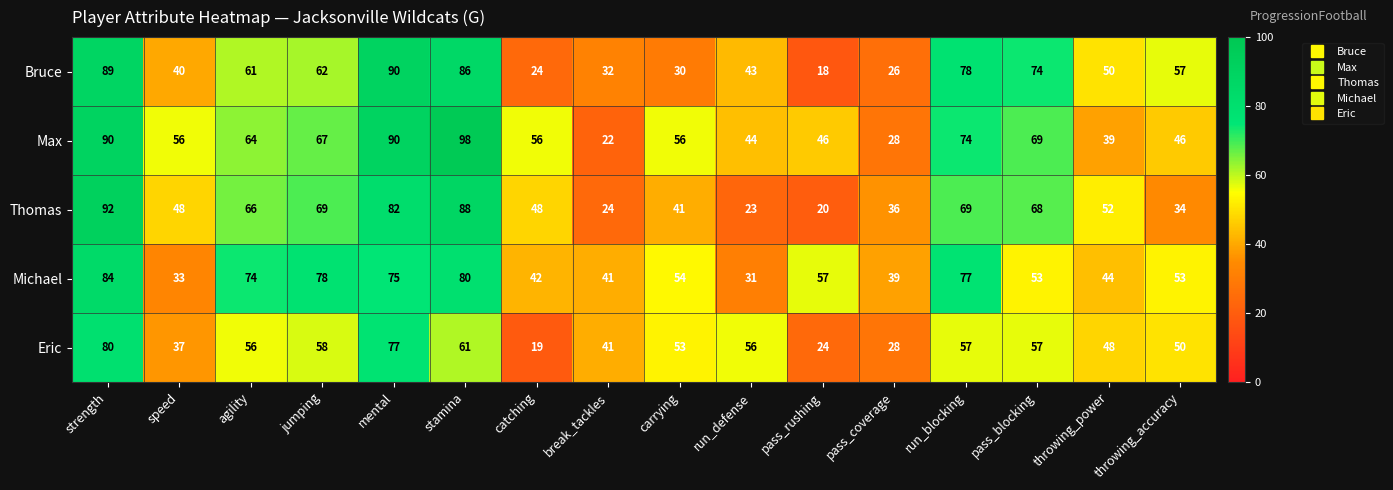

Rank the series at speed from highest to lowest value.

Max, Thomas, Bruce, Eric, Michael